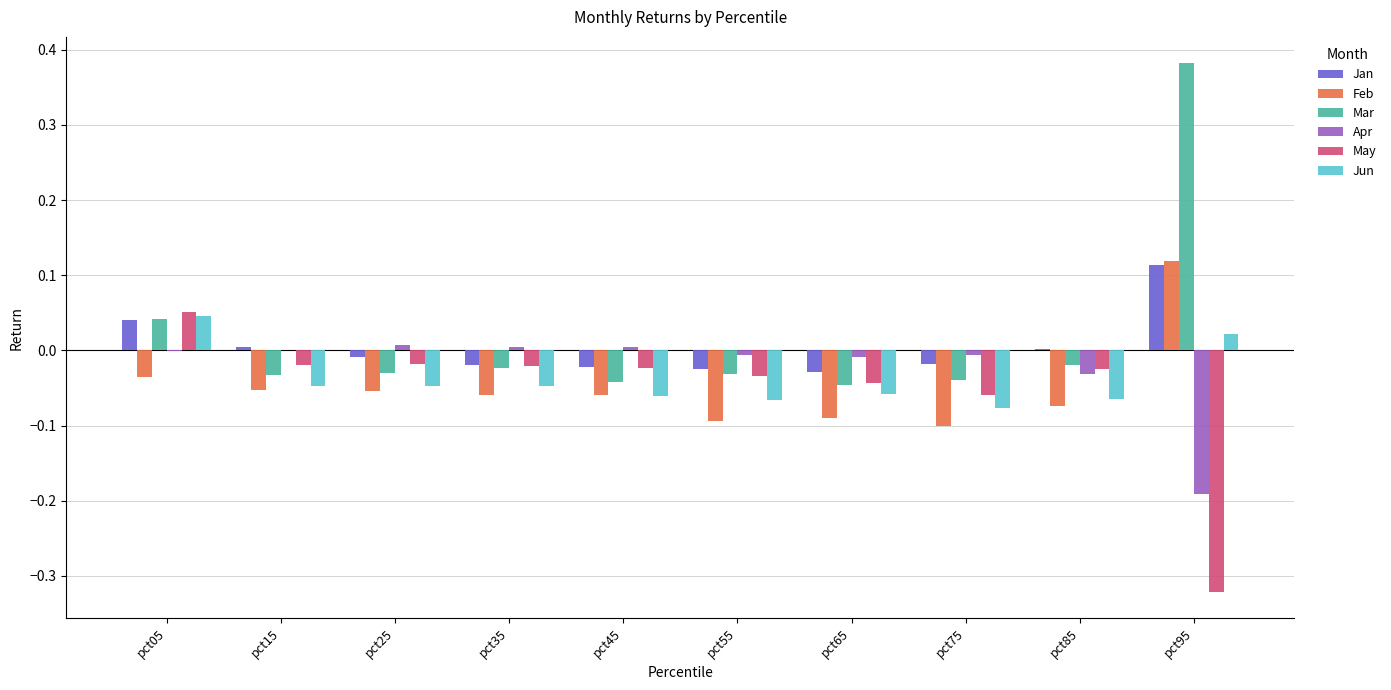

Which category has the highest value in the Jun series?

pct05